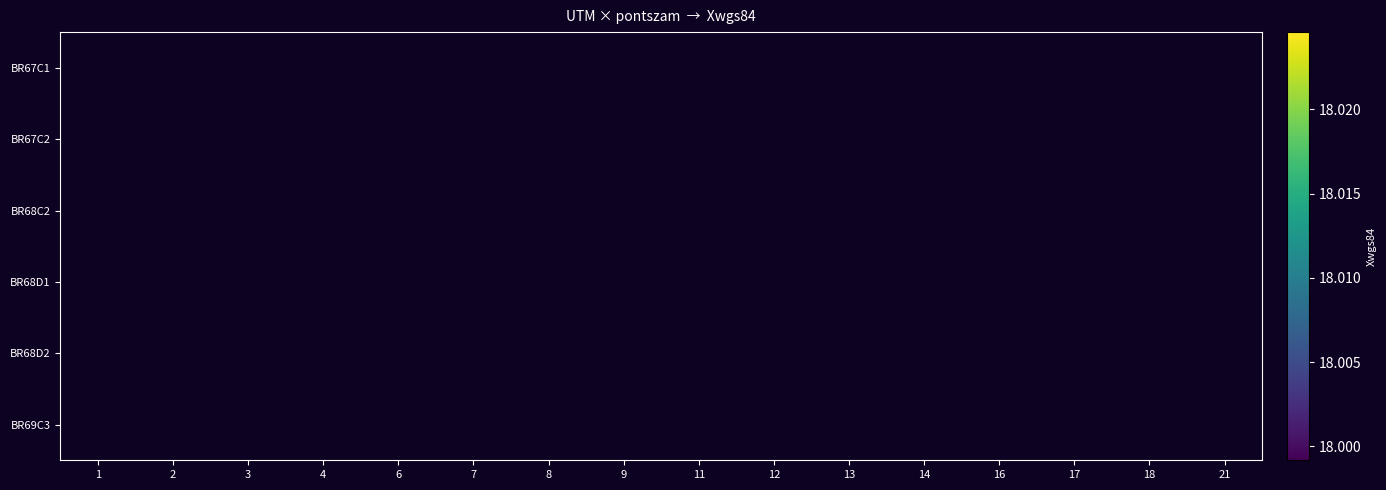

At which category is the sum across all series the highest?

16